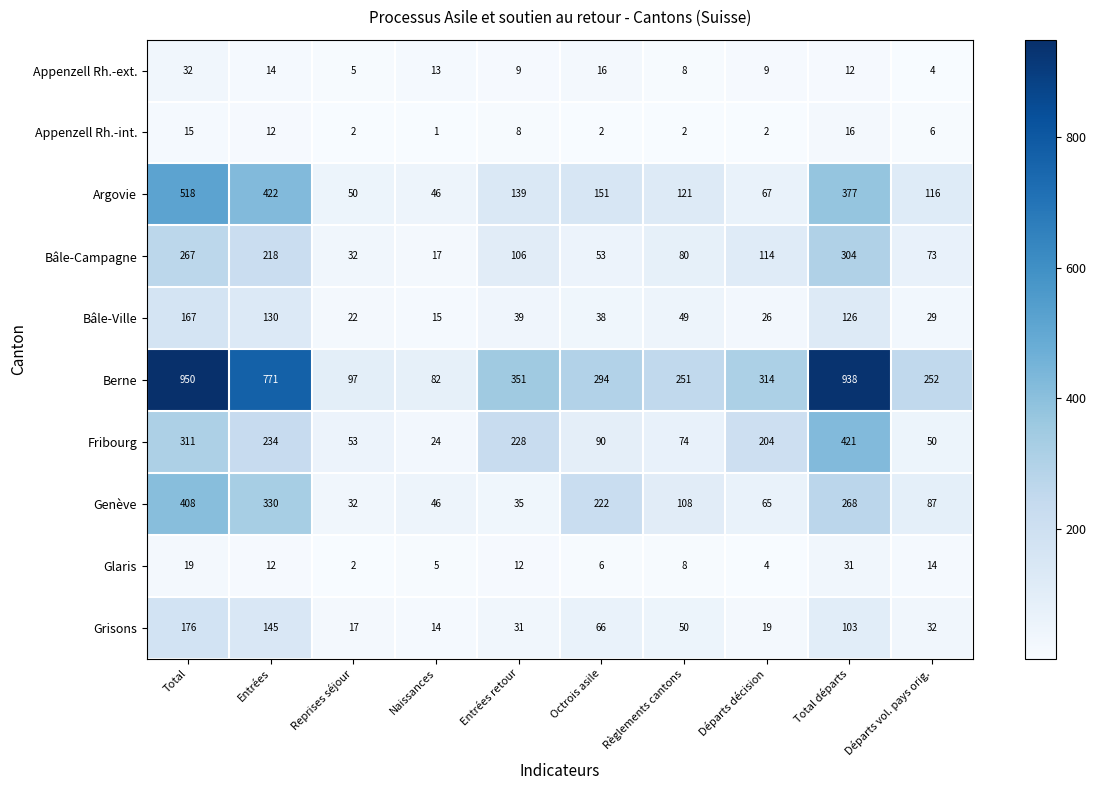

What is the difference between the maximum and minimum values in the Appenzell Rh.-ext. series?

28